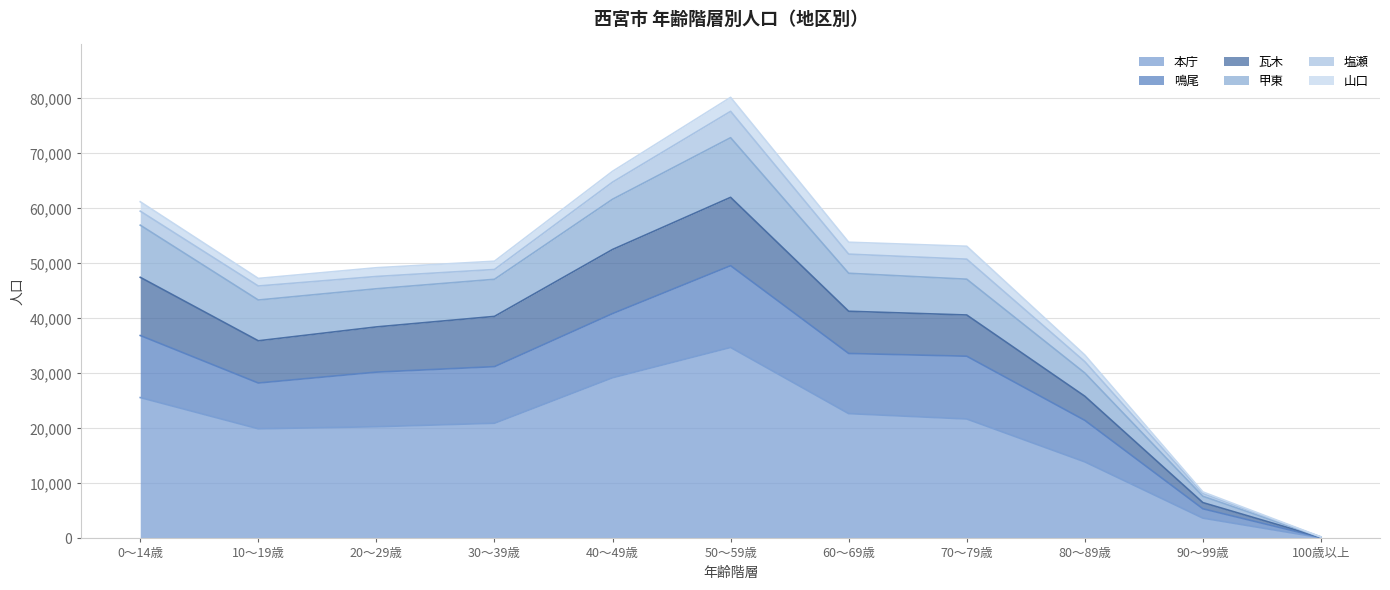

Which category has the highest value in the 本庁 series?

50～59歳